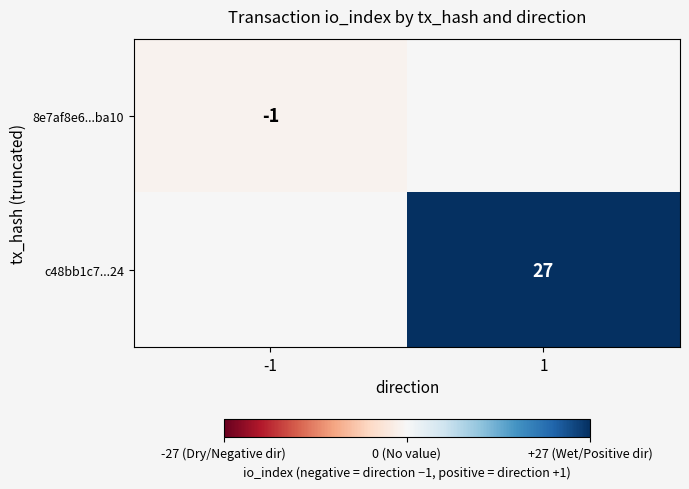

The value of c48bb1c7...24 at 1 is 27. True or false?

True